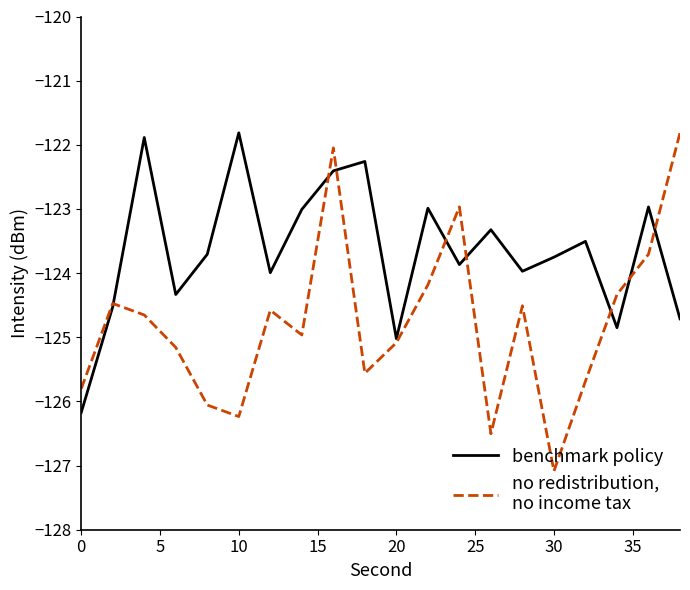

What is the smallest value displayed?

-127.1